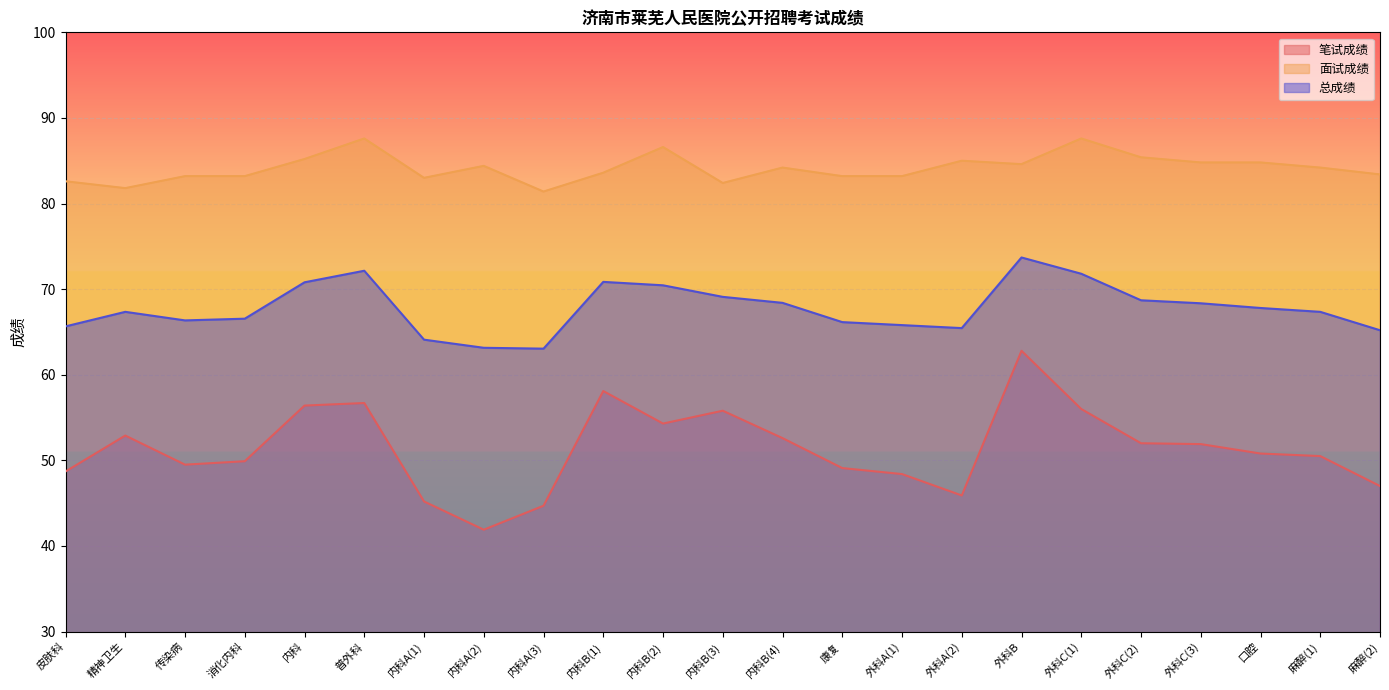

Reading right to left, what are all the values shown in this chart?

笔试成绩: 麻醉(2)=47.0	麻醉(1)=50.5	口腔=50.8	外科C(3)=51.9	外科C(2)=52.0	外科C(1)=56.0	外科B=62.8	外科A(2)=45.9	外科A(1)=48.4	康复=49.1	内科B(4)=52.6	内科B(3)=55.8	内科B(2)=54.3	内科B(1)=58.1	内科A(3)=44.7	内科A(2)=41.9	内科A(1)=45.2	普外科=56.7	内科=56.4	消化内科=49.9	传染病=49.5	精神卫生=52.9	皮肤科=48.7
面试成绩: 麻醉(2)=83.4	麻醉(1)=84.2	口腔=84.8	外科C(3)=84.8	外科C(2)=85.4	外科C(1)=87.6	外科B=84.6	外科A(2)=85.0	外科A(1)=83.2	康复=83.2	内科B(4)=84.2	内科B(3)=82.4	内科B(2)=86.6	内科B(1)=83.6	内科A(3)=81.4	内科A(2)=84.4	内科A(1)=83.0	普外科=87.6	内科=85.2	消化内科=83.2	传染病=83.2	精神卫生=81.8	皮肤科=82.6
总成绩: 麻醉(2)=65.2	麻醉(1)=67.3	口腔=67.8	外科C(3)=68.3	外科C(2)=68.7	外科C(1)=71.8	外科B=73.7	外科A(2)=65.5	外科A(1)=65.8	康复=66.2	内科B(4)=68.4	内科B(3)=69.1	内科B(2)=70.5	内科B(1)=70.8	内科A(3)=63.0	内科A(2)=63.1	内科A(1)=64.1	普外科=72.2	内科=70.8	消化内科=66.5	传染病=66.3	精神卫生=67.3	皮肤科=65.7